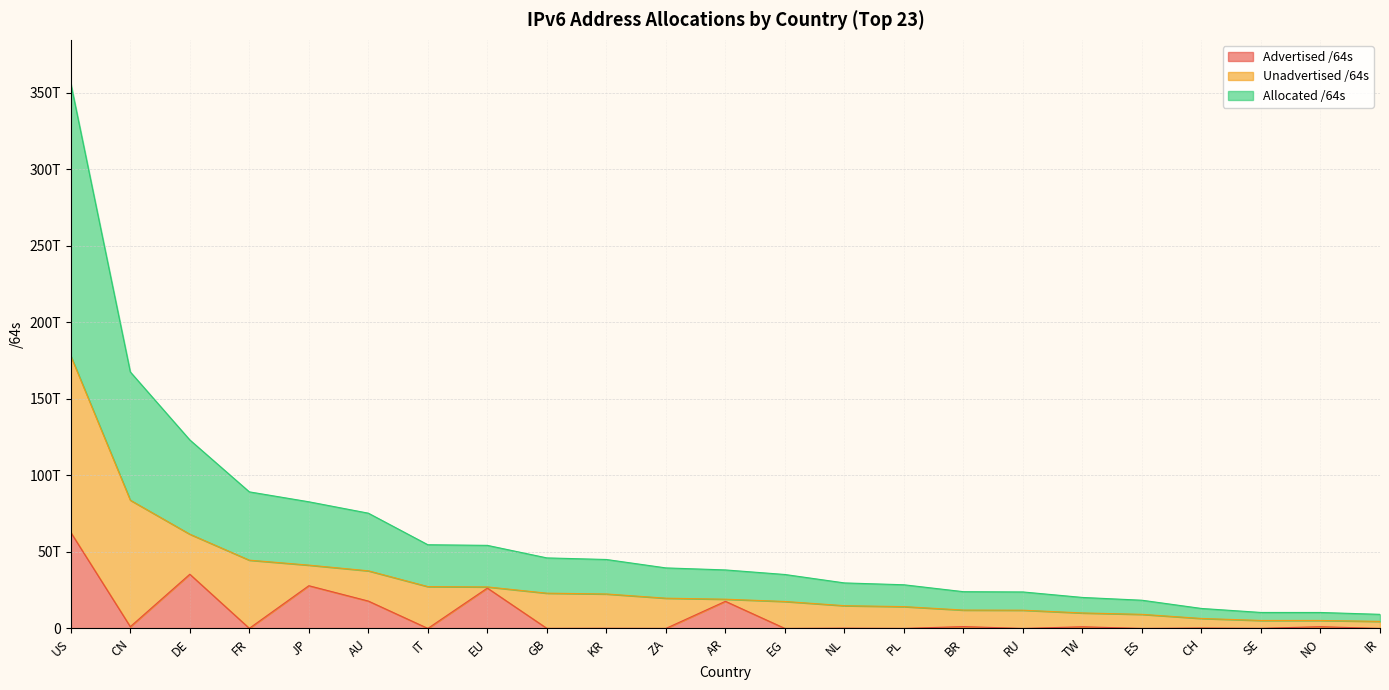

What is the greatest value displayed?

178074367033344